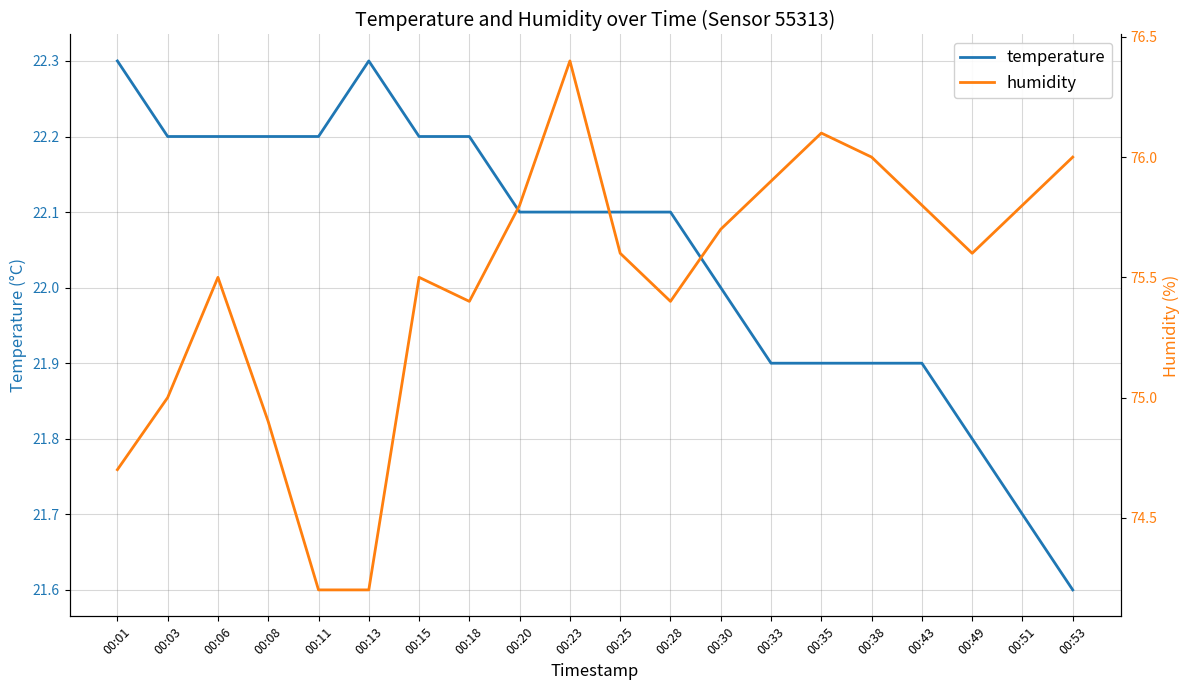

At which category does the chart reach its minimum across all series?

00:53